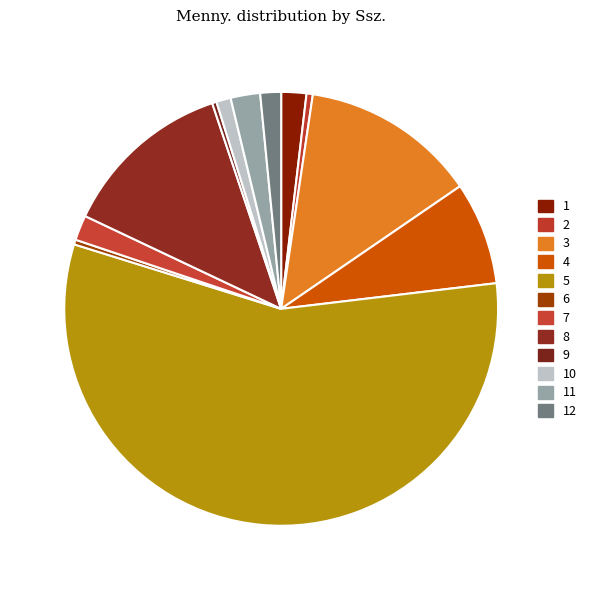

Is 3 the majority of the pie?

No